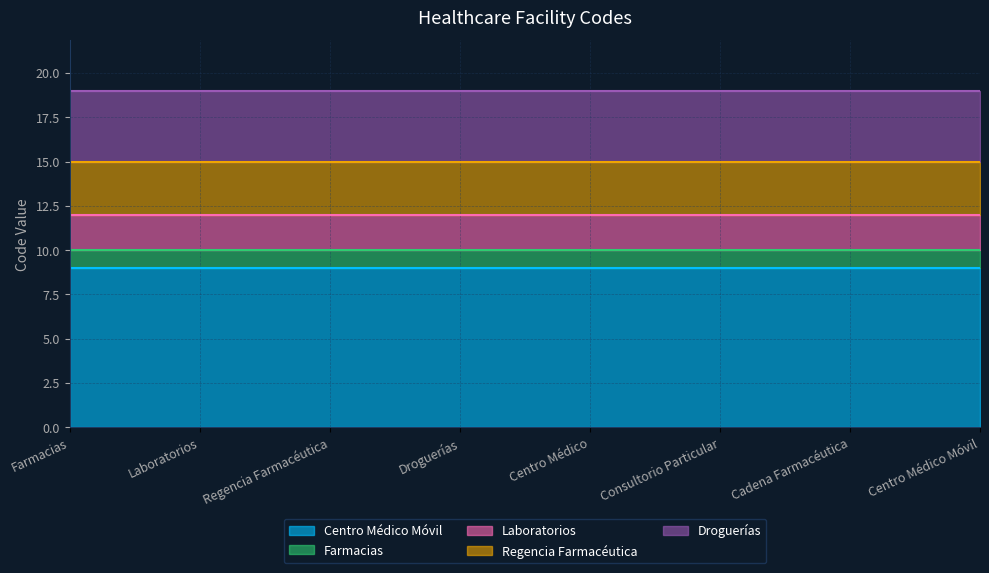

Reading left to right, list all the values displayed in this chart.

Centro Médico Móvil: Farmacias=9	Laboratorios=9	Regencia Farmacéutica=9	Droguerías=9	Centro Médico=9	Consultorio Particular=9	Cadena Farmacéutica=9	Centro Médico Móvil=9
Farmacias: Farmacias=1	Laboratorios=1	Regencia Farmacéutica=1	Droguerías=1	Centro Médico=1	Consultorio Particular=1	Cadena Farmacéutica=1	Centro Médico Móvil=1
Laboratorios: Farmacias=2	Laboratorios=2	Regencia Farmacéutica=2	Droguerías=2	Centro Médico=2	Consultorio Particular=2	Cadena Farmacéutica=2	Centro Médico Móvil=2
Regencia Farmacéutica: Farmacias=3	Laboratorios=3	Regencia Farmacéutica=3	Droguerías=3	Centro Médico=3	Consultorio Particular=3	Cadena Farmacéutica=3	Centro Médico Móvil=3
Droguerías: Farmacias=4	Laboratorios=4	Regencia Farmacéutica=4	Droguerías=4	Centro Médico=4	Consultorio Particular=4	Cadena Farmacéutica=4	Centro Médico Móvil=4